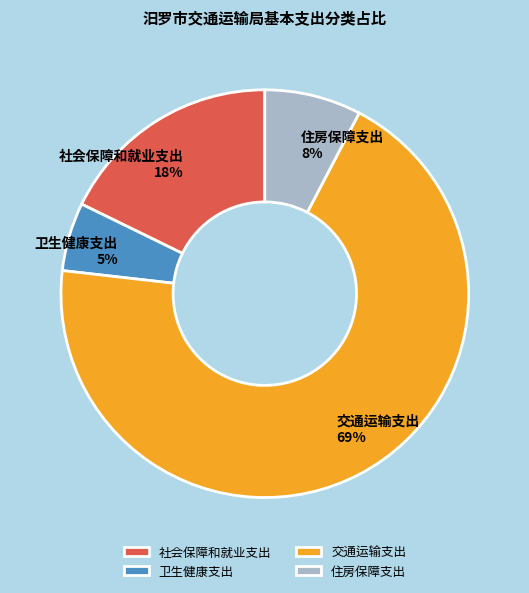

Count the number of slices in the pie.

4